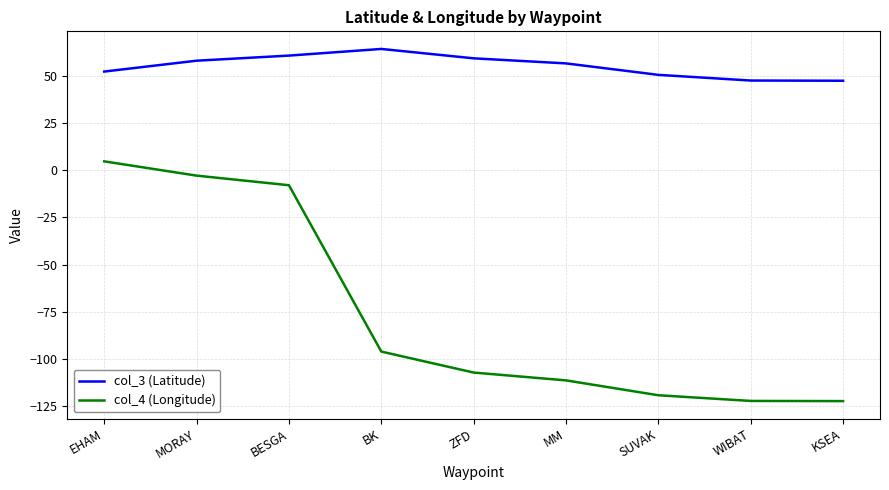

True or false: col_3 (Latitude) and col_4 (Longitude) cross at least once.

False